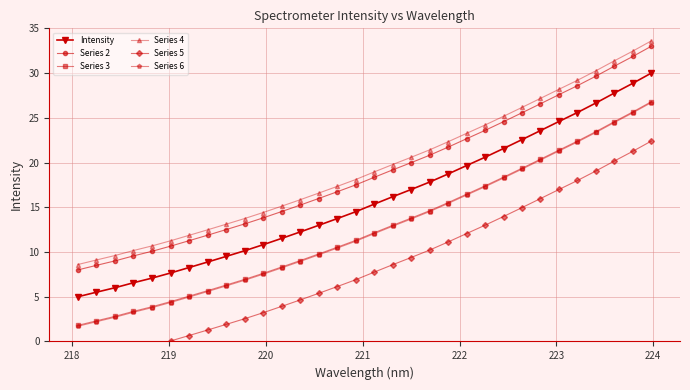

True or false: Series 3 and Series 4 intersect in this chart.

False